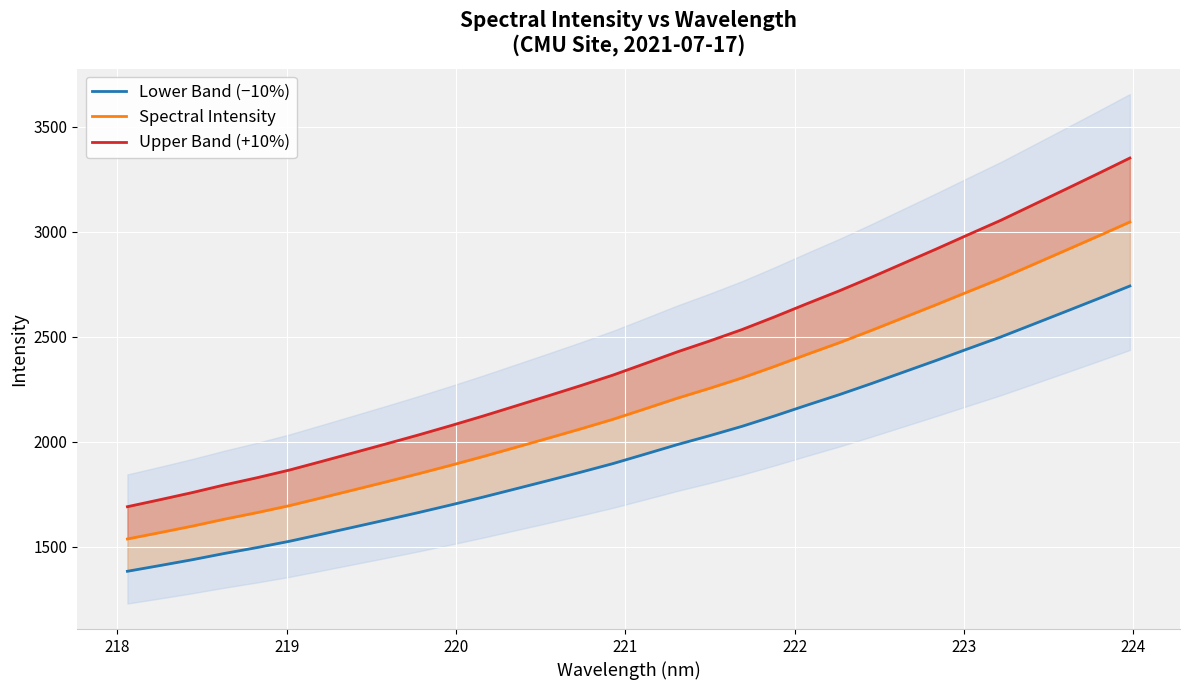

What is the highest value of the Lower Band (−10%) series?

2741.4